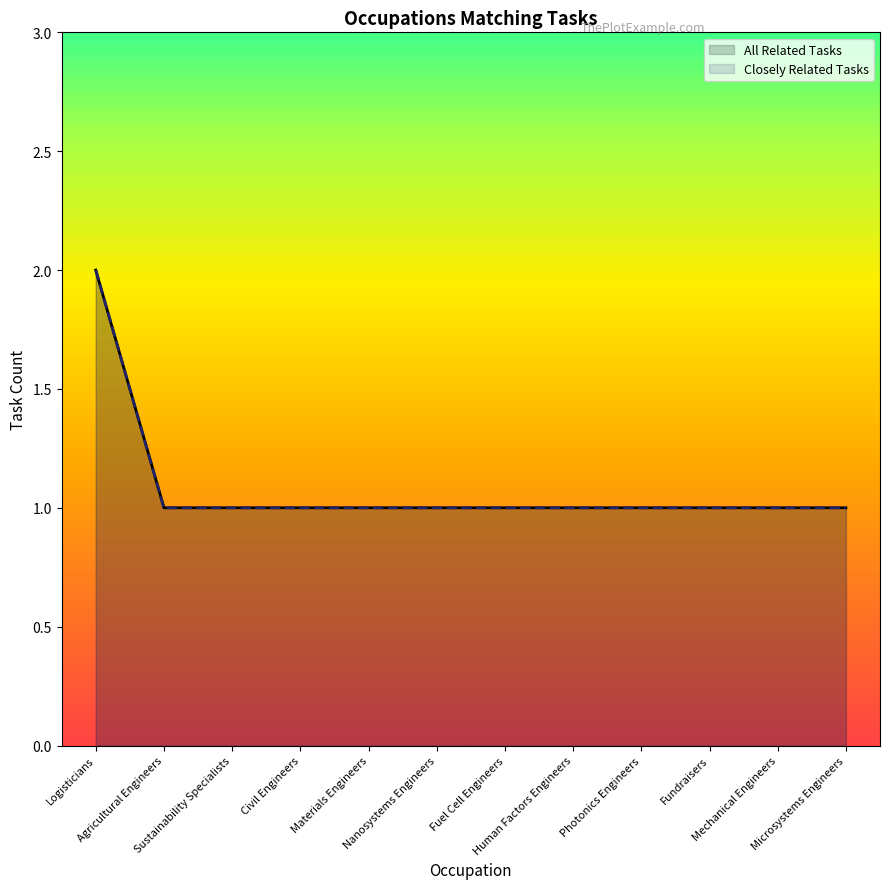

What is the change in value from Logisticians to Civil Engineers?

-1